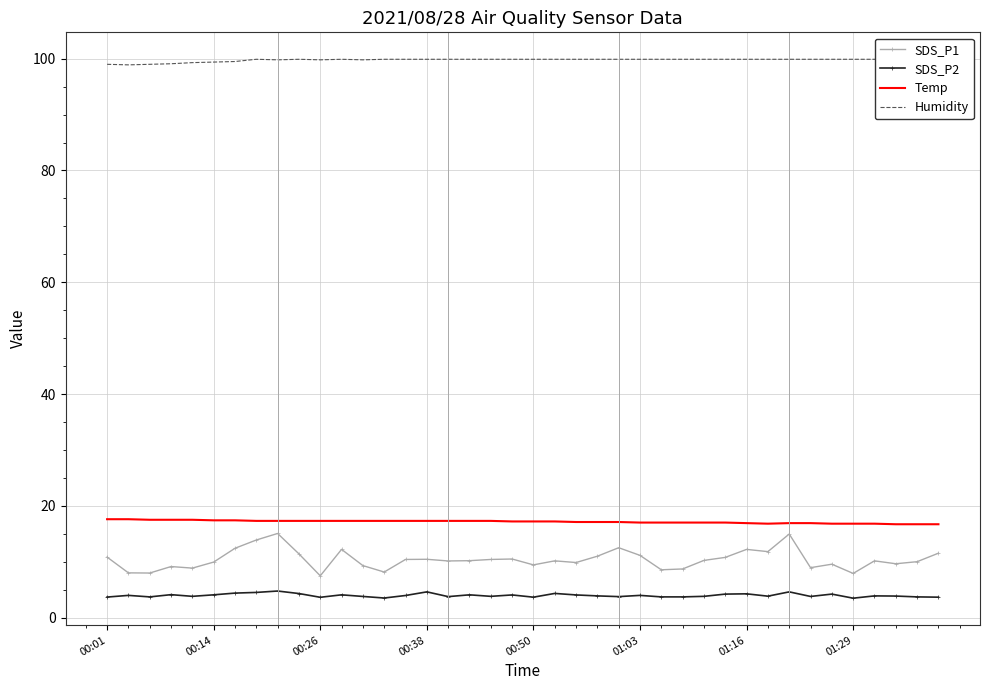

Where does the SDS_P1 series first go above 10?

00:01